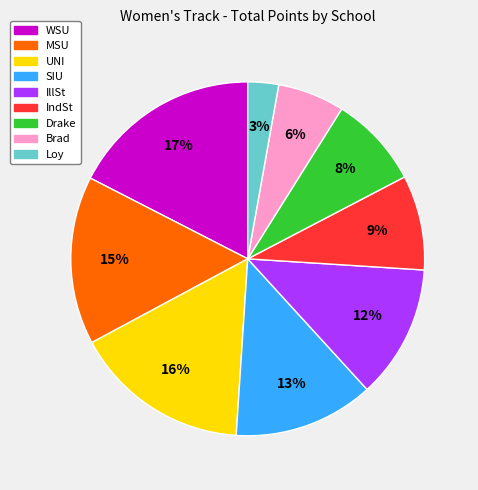

What percentage is the MSU slice, to the nearest percent?

15%